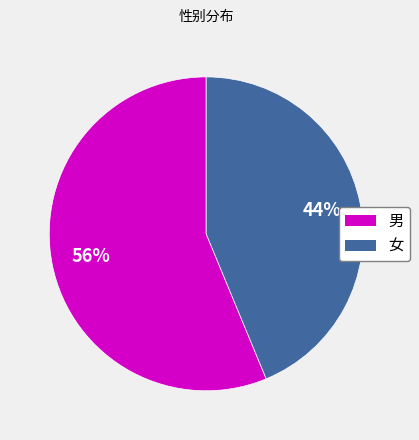

Which slice represents more than half of the pie?

男